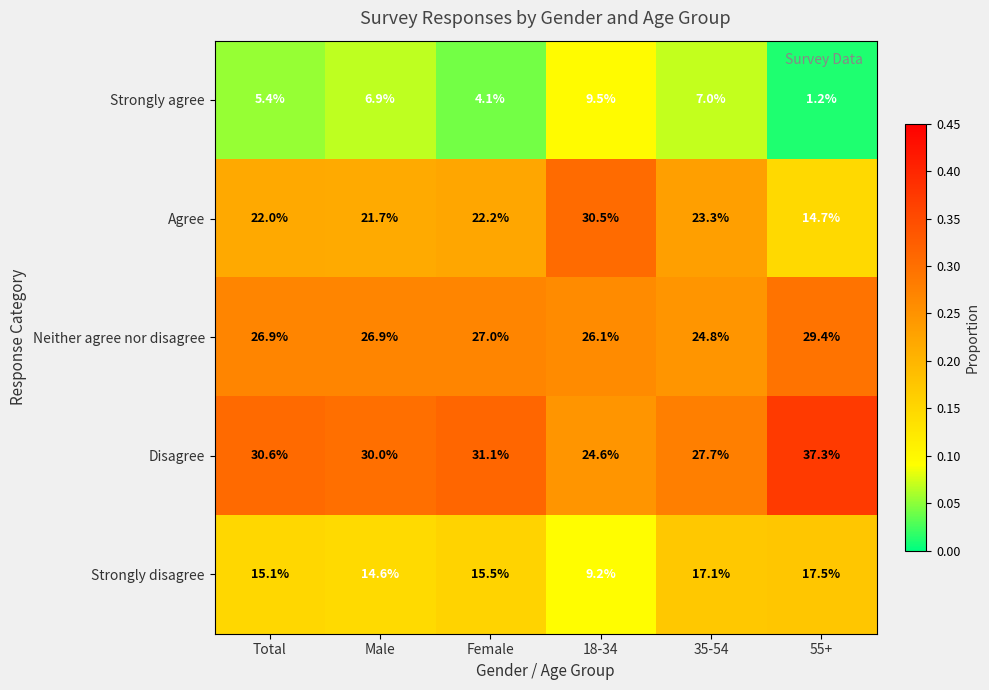

The Agree series shows 6.3 at Female. True or false?

False